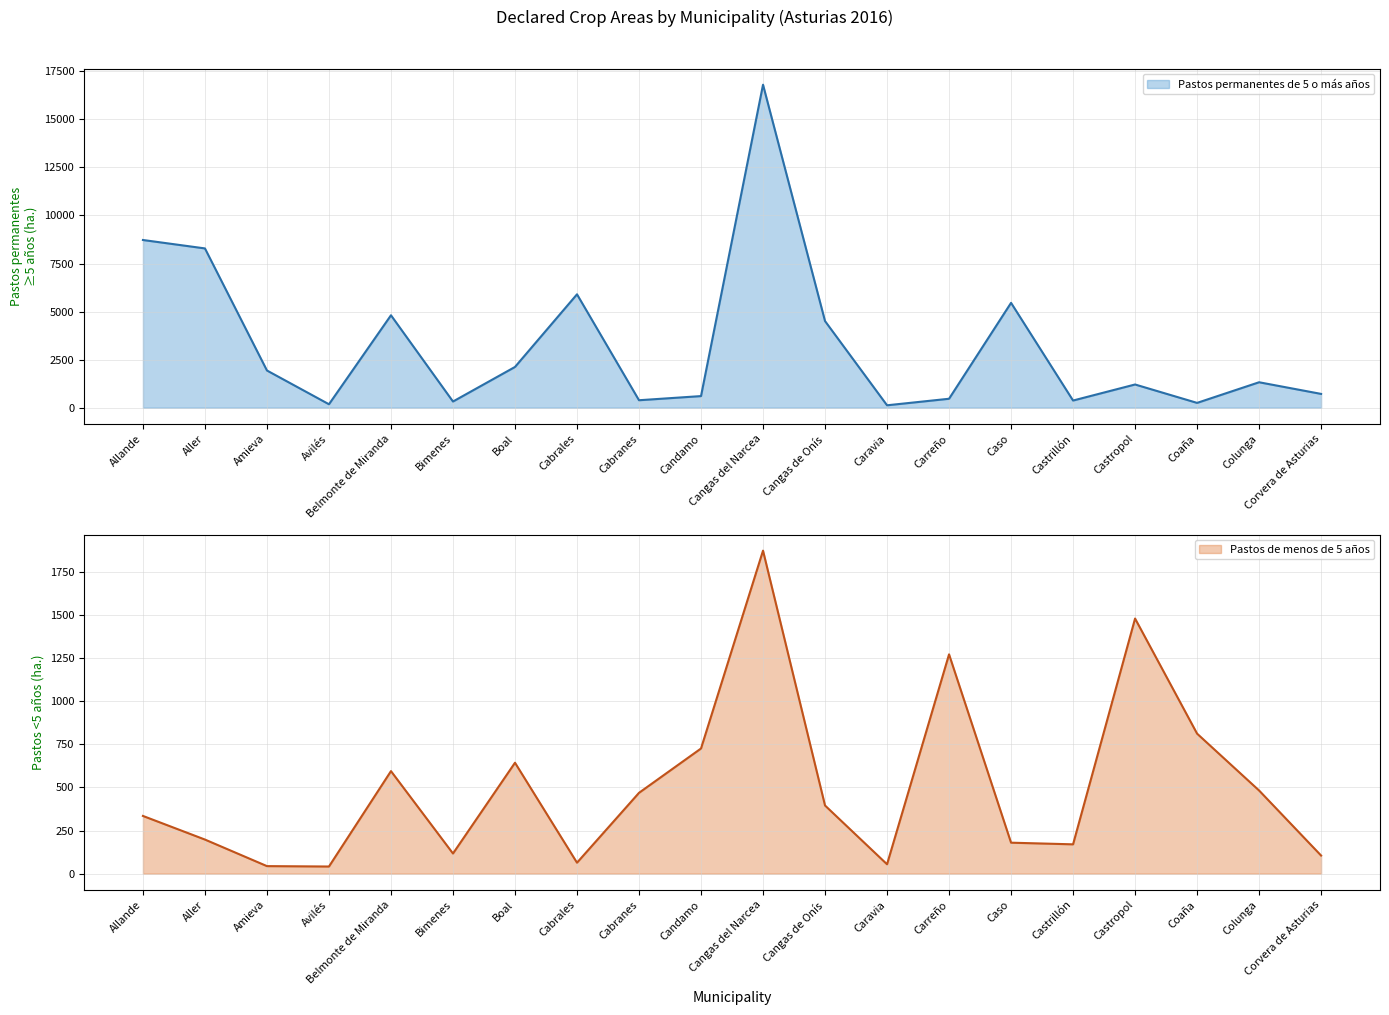

At which category is the sum across all series the highest?

Cangas del Narcea